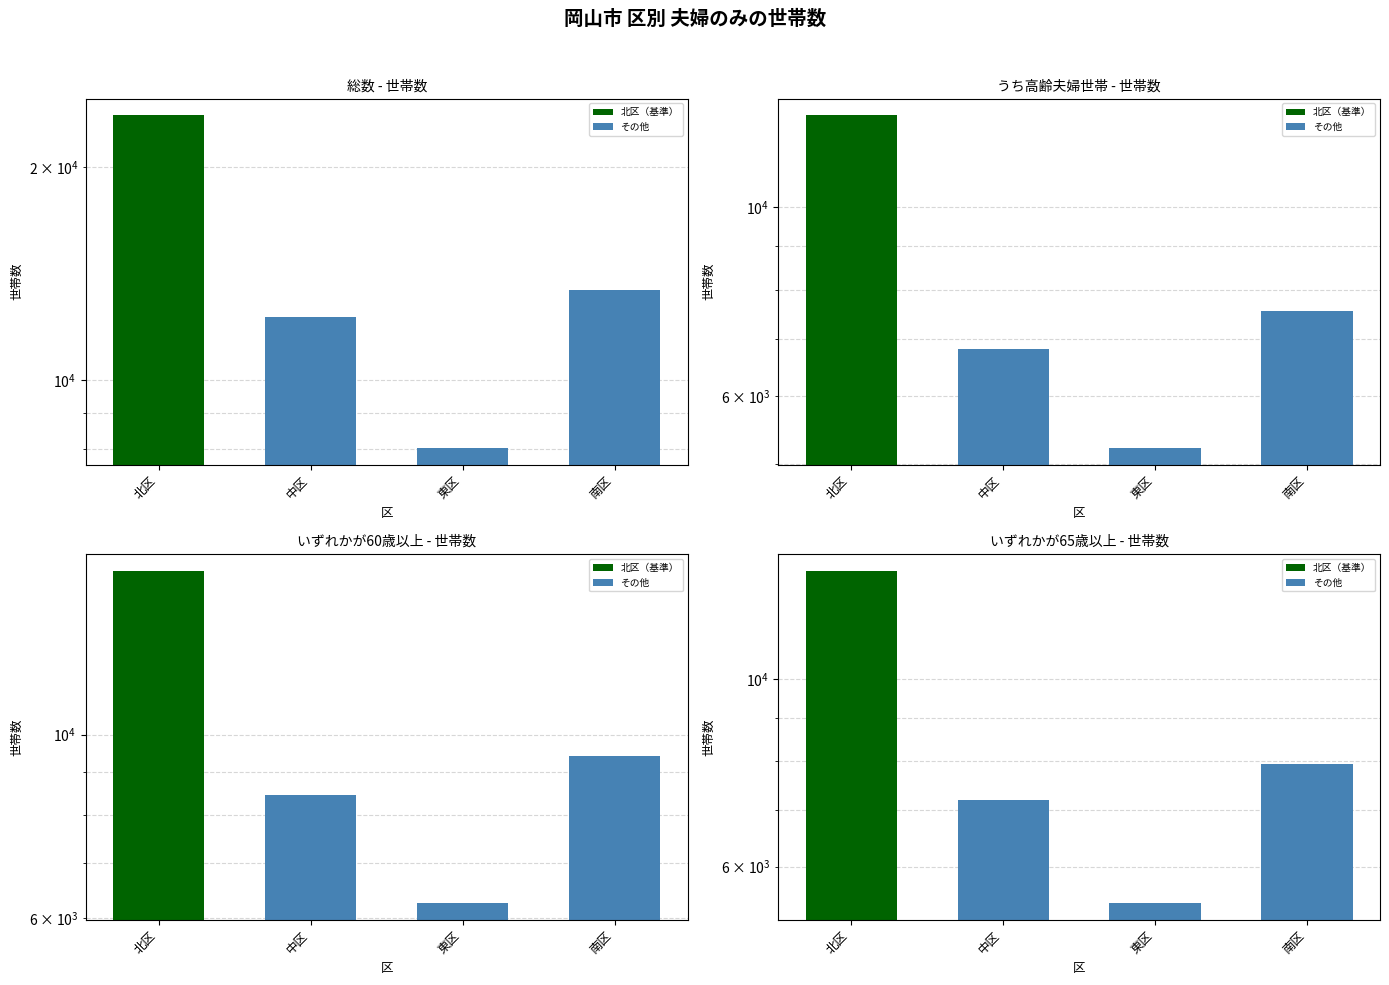

Rank the series by their maximum value, from lowest to highest.

うち高齢夫婦世帯, いずれかが65歳以上, いずれかが60歳以上, 総数